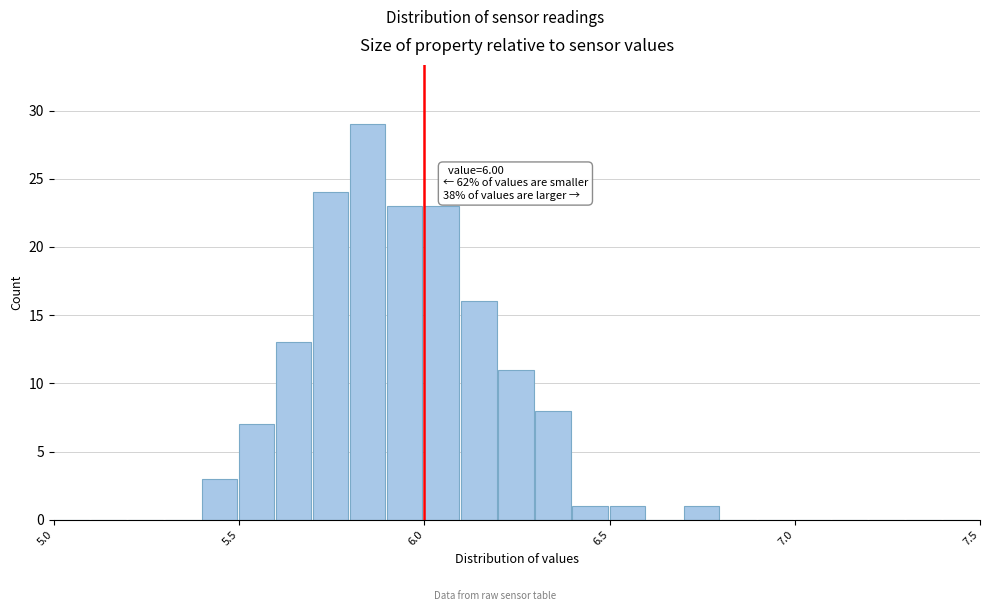

Around what value on the x-axis is the tallest bar? Give the approximate position of its centre, as read against the axis.

5.85